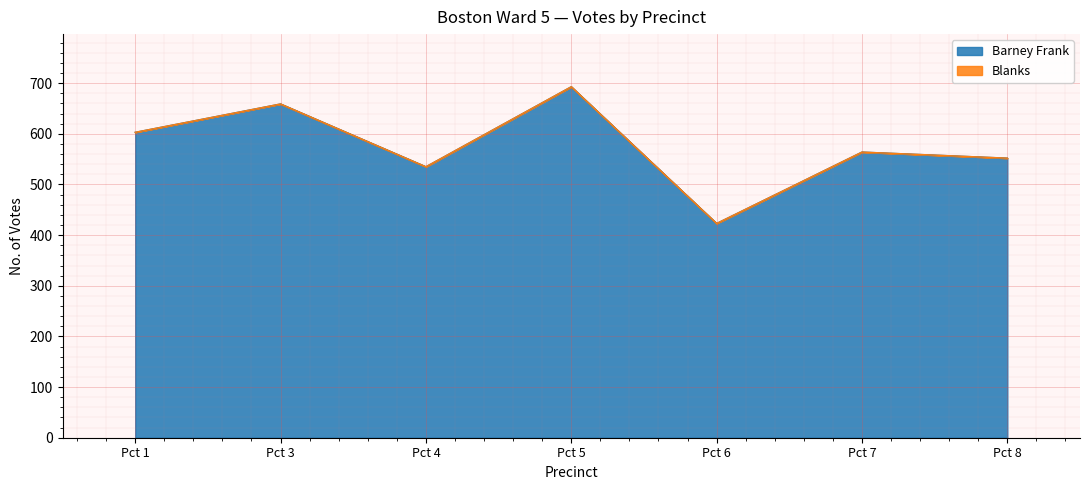

How many lines are shown in the chart?

2